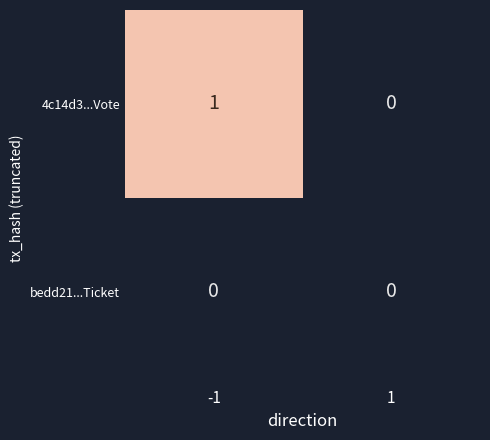

Which series has the largest range (max minus min)?

4c14d3...Vote